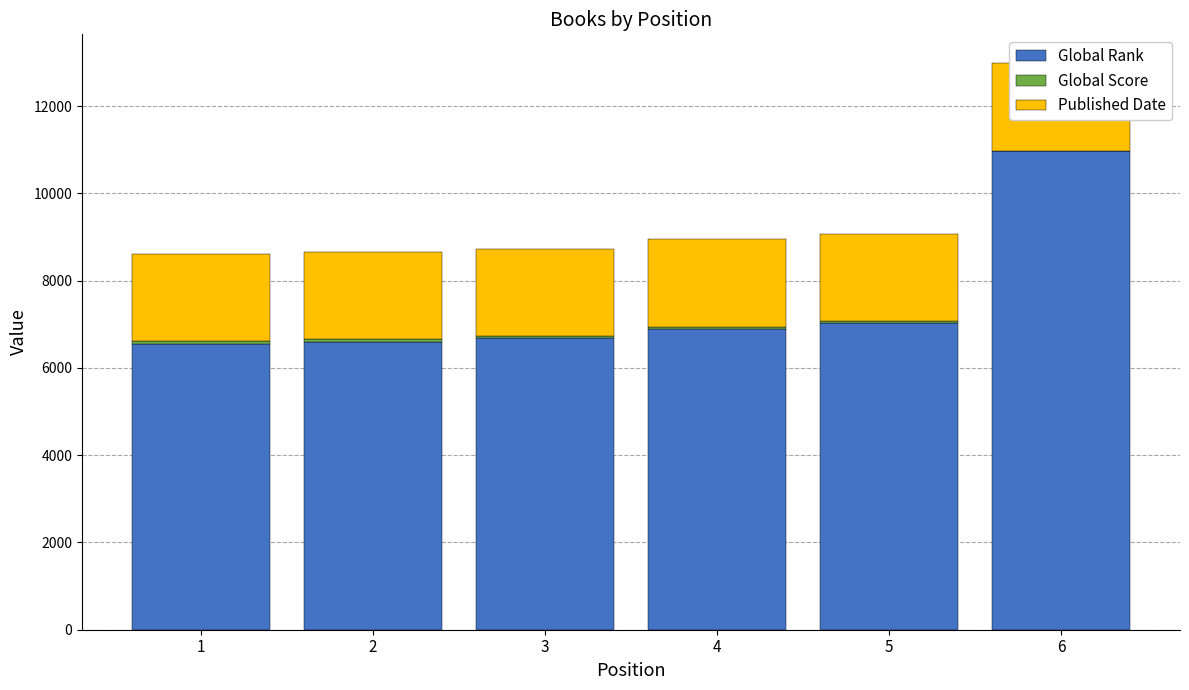

Which has a higher value, 3 or 2?

3